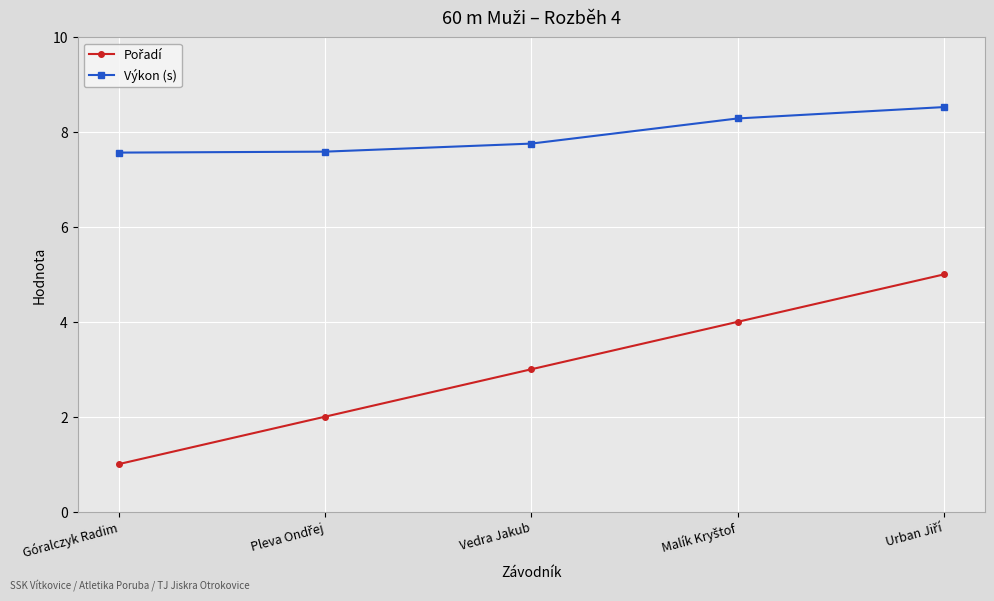

What is the average value of the Výkon (s) series?

7.9